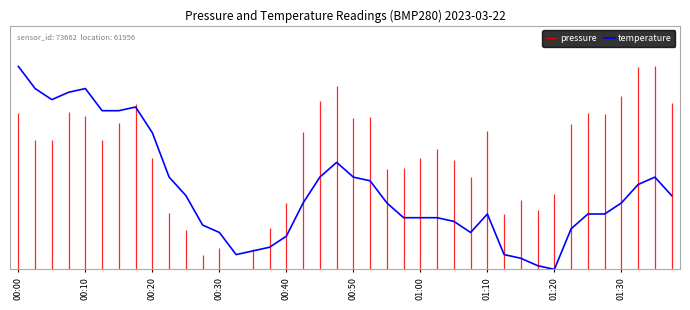

Is this an area chart (filled region under the line)?

No